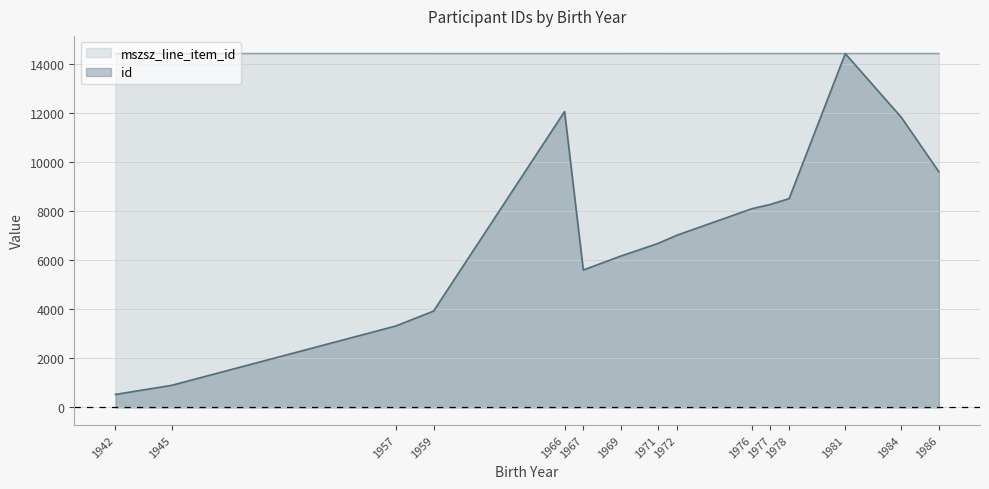

In mszsz_line_item_id, how many points are higher than both neighbors (excluding endpoints)?

4